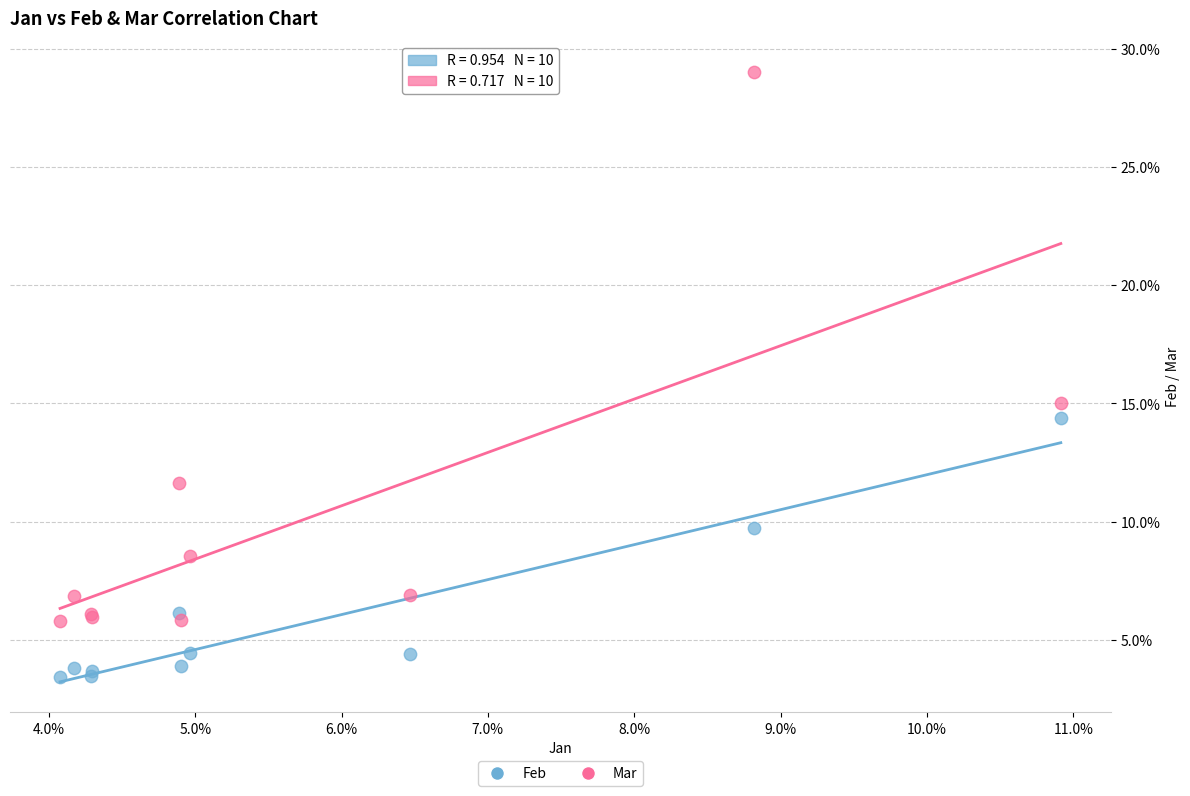

Which series contains the lowest Y value?

Feb